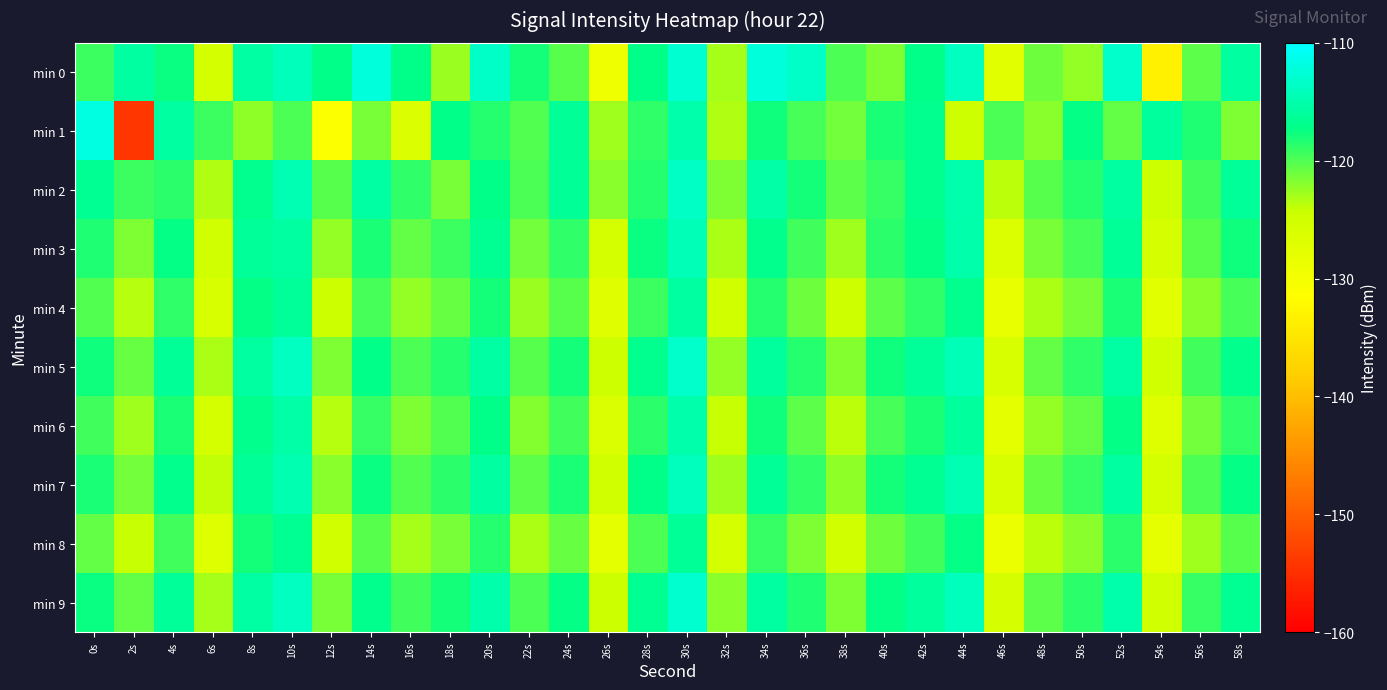

Reading right to left, list all the values displayed in this chart.

min 0: 58s=-115.7	56s=-120.4	54s=-133.3	52s=-113.2	50s=-122.5	48s=-121.1	46s=-127.5	44s=-113.8	42s=-117.1	40s=-121.5	38s=-119.8	36s=-113.4	34s=-112.2	32s=-123.0	30s=-112.8	28s=-117.1	26s=-129.3	24s=-120.3	22s=-118.0	20s=-113.5	18s=-122.6	16s=-117.1	14s=-112.3	12s=-117.1	10s=-114.1	8s=-115.5	6s=-125.5	4s=-117.5	2s=-115.8	0s=-119.3
min 1: 58s=-121.7	56s=-118.3	54s=-115.9	52s=-120.6	50s=-117.4	48s=-122.1	46s=-119.8	44s=-124.5	42s=-116.7	40s=-118.2	38s=-121.3	36s=-119.6	34s=-117.8	32s=-123.4	30s=-115.2	28s=-118.9	26s=-122.7	24s=-116.3	22s=-120.1	20s=-118.5	18s=-117.2	16s=-126.5	14s=-121.5	12s=-130.9	10s=-119.8	8s=-122.3	6s=-119.2	4s=-115.7	2s=-154.2	0s=-111.9
min 2: 58s=-116.1	56s=-119.5	54s=-124.3	52s=-115.7	50s=-118.4	48s=-120.2	46s=-123.7	44s=-114.9	42s=-116.8	40s=-119.1	38s=-120.5	36s=-117.9	34s=-115.3	32s=-121.6	30s=-113.7	28s=-118.5	26s=-122.1	24s=-116.3	22s=-119.8	20s=-117.2	18s=-121.4	16s=-118.9	14s=-115.6	12s=-120.3	10s=-114.5	8s=-116.8	6s=-123.4	4s=-118.7	2s=-119.2	0s=-116.5
min 3: 58s=-117.8	56s=-120.3	54s=-125.8	52s=-116.4	50s=-119.7	48s=-121.5	46s=-126.7	44s=-115.1	42s=-117.3	40s=-118.6	38s=-122.8	36s=-119.4	34s=-116.9	32s=-123.1	30s=-114.3	28s=-117.6	26s=-125.4	24s=-118.8	22s=-121.2	20s=-116.5	18s=-119.3	16s=-120.7	14s=-118.1	12s=-122.5	10s=-115.8	8s=-116.2	6s=-124.8	4s=-117.4	2s=-121.7	0s=-118.3
min 4: 58s=-119.6	56s=-122.0	54s=-127.5	52s=-118.1	50s=-121.4	48s=-123.2	46s=-128.3	44s=-116.7	42s=-118.9	40s=-120.4	38s=-124.6	36s=-121.1	34s=-118.5	32s=-124.9	30s=-115.8	28s=-119.3	26s=-127.1	24s=-120.2	22s=-122.6	20s=-117.9	18s=-120.8	16s=-122.4	14s=-119.7	12s=-124.3	10s=-116.1	8s=-117.4	6s=-126.2	4s=-118.9	2s=-123.5	0s=-120.1
min 5: 58s=-116.9	56s=-119.4	54s=-124.9	52s=-115.5	50s=-118.9	48s=-120.7	46s=-125.9	44s=-114.3	42s=-116.2	40s=-117.7	38s=-121.9	36s=-118.5	34s=-115.9	32s=-122.4	30s=-113.2	28s=-116.8	26s=-124.6	24s=-117.9	22s=-120.3	20s=-115.6	18s=-118.4	16s=-119.8	14s=-117.2	12s=-121.7	10s=-113.9	8s=-115.7	6s=-123.1	4s=-116.3	2s=-120.9	0s=-117.8
min 6: 58s=-118.8	56s=-121.3	54s=-126.8	52s=-117.3	50s=-120.6	48s=-122.4	46s=-127.6	44s=-116.0	42s=-118.1	40s=-119.6	38s=-123.7	36s=-120.4	34s=-117.8	32s=-124.2	30s=-115.1	28s=-118.6	26s=-126.4	24s=-119.5	22s=-121.9	20s=-117.2	18s=-120.1	16s=-121.7	14s=-119.0	12s=-123.6	10s=-115.3	8s=-116.9	6s=-125.5	4s=-118.1	2s=-122.8	0s=-119.4
min 7: 58s=-117.3	56s=-119.8	54s=-125.3	52s=-115.7	50s=-119.1	48s=-120.9	46s=-126.2	44s=-114.6	42s=-116.5	40s=-118.0	38s=-122.2	36s=-118.9	34s=-116.3	32s=-122.7	30s=-114.0	28s=-117.2	26s=-125.0	24s=-118.1	22s=-120.5	20s=-115.8	18s=-118.6	16s=-120.1	14s=-117.5	12s=-122.0	10s=-114.7	8s=-116.3	6s=-124.0	4s=-117.0	2s=-121.3	0s=-118.1
min 8: 58s=-120.2	56s=-122.7	54s=-128.1	52s=-118.7	50s=-122.0	48s=-123.8	46s=-128.9	44s=-117.4	42s=-119.5	40s=-121.0	38s=-125.0	36s=-121.7	34s=-119.1	32s=-125.5	30s=-116.4	28s=-119.9	26s=-127.7	24s=-120.8	22s=-123.2	20s=-118.5	18s=-121.4	16s=-123.0	14s=-120.3	12s=-124.9	10s=-116.6	8s=-118.0	6s=-126.8	4s=-119.4	2s=-124.1	0s=-120.7
min 9: 58s=-116.6	56s=-119.1	54s=-124.7	52s=-115.2	50s=-118.6	48s=-120.4	46s=-125.7	44s=-114.0	42s=-115.9	40s=-117.4	38s=-121.6	36s=-118.3	34s=-115.7	32s=-122.1	30s=-113.0	28s=-116.5	26s=-124.3	24s=-117.4	22s=-119.8	20s=-115.1	18s=-118.0	16s=-119.5	14s=-116.9	12s=-121.4	10s=-113.8	8s=-115.5	6s=-122.9	4s=-116.1	2s=-120.7	0s=-117.5